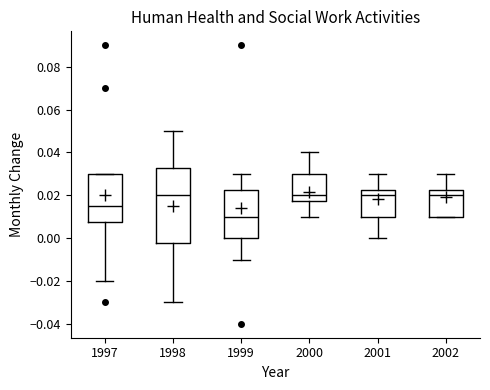

Comparing the boxes themselves (not the whiskers), which one is the tallest?

1998